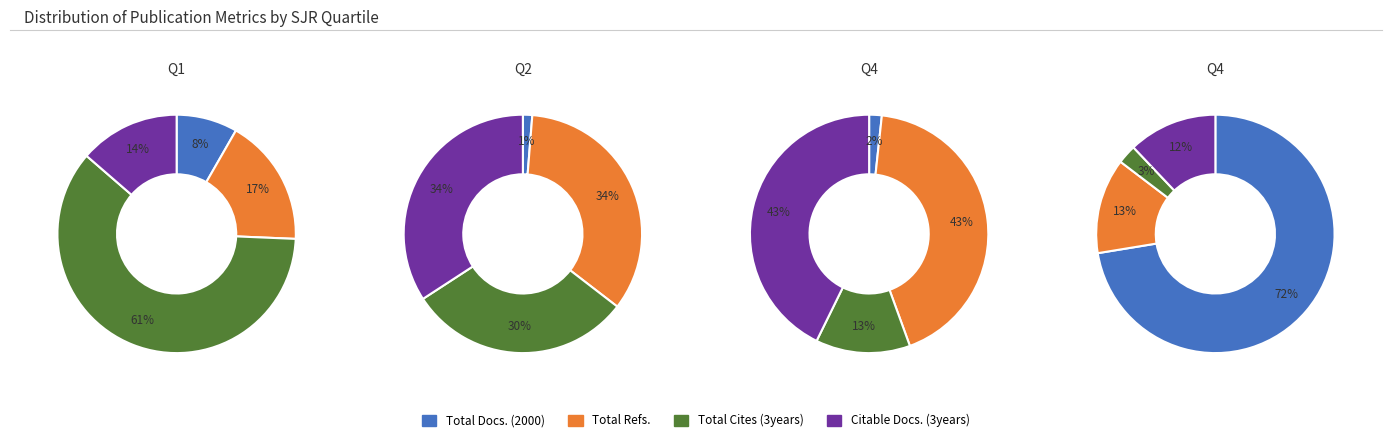

Which category has the biggest portion of the pie?

Total Cites (3years)